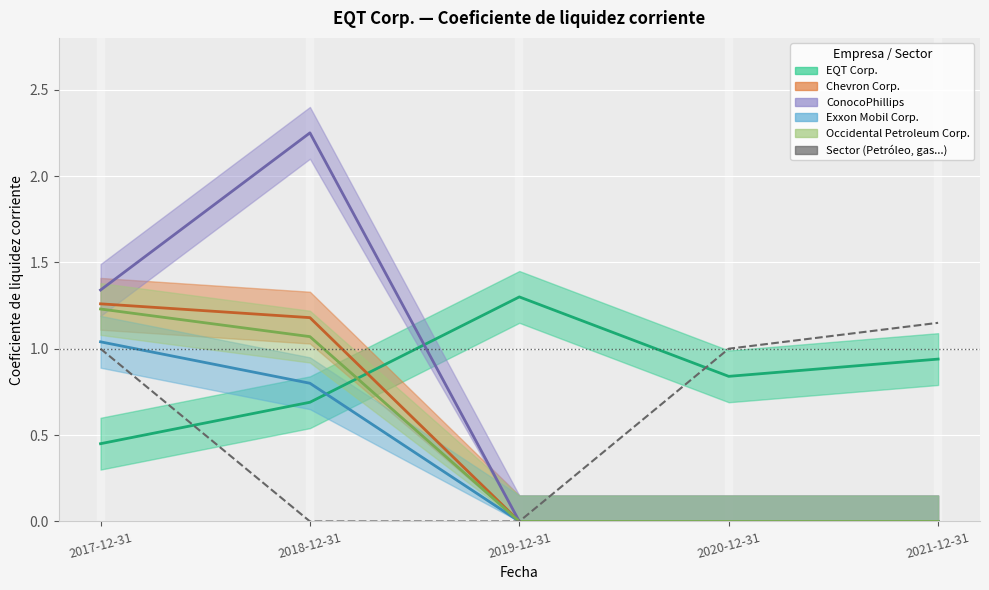

At how many categories does at least one series exceed 0?

5